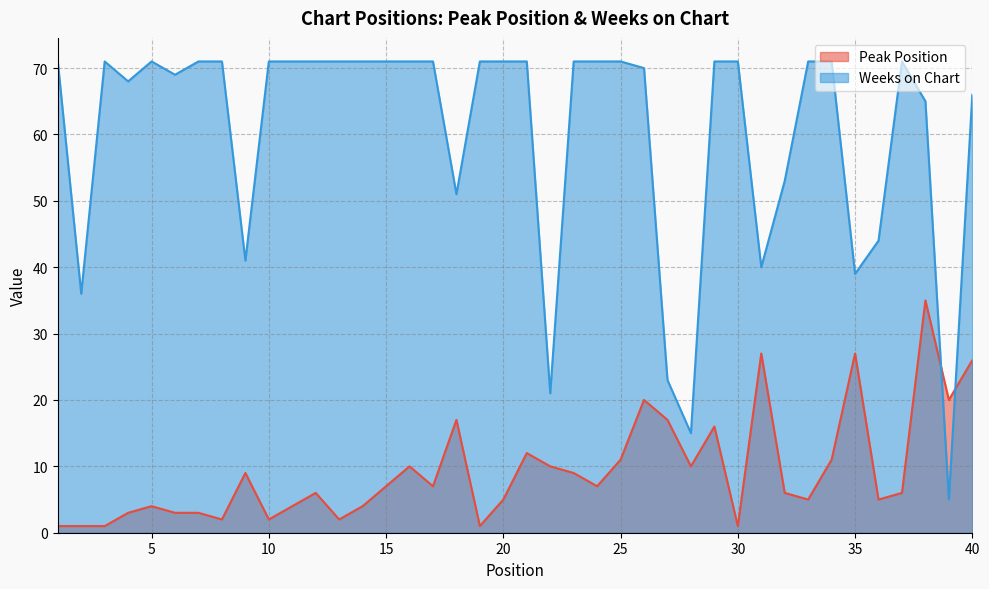

How many lines are shown in the chart?

2